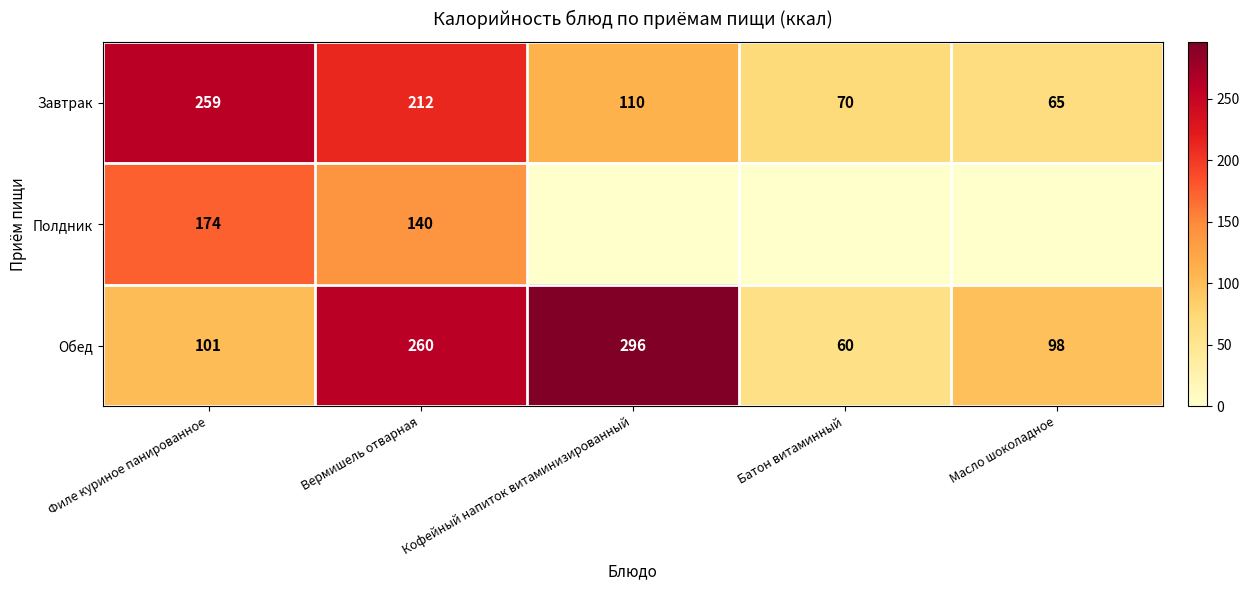

What is the total value across all series at Филе куриное панированное?

534